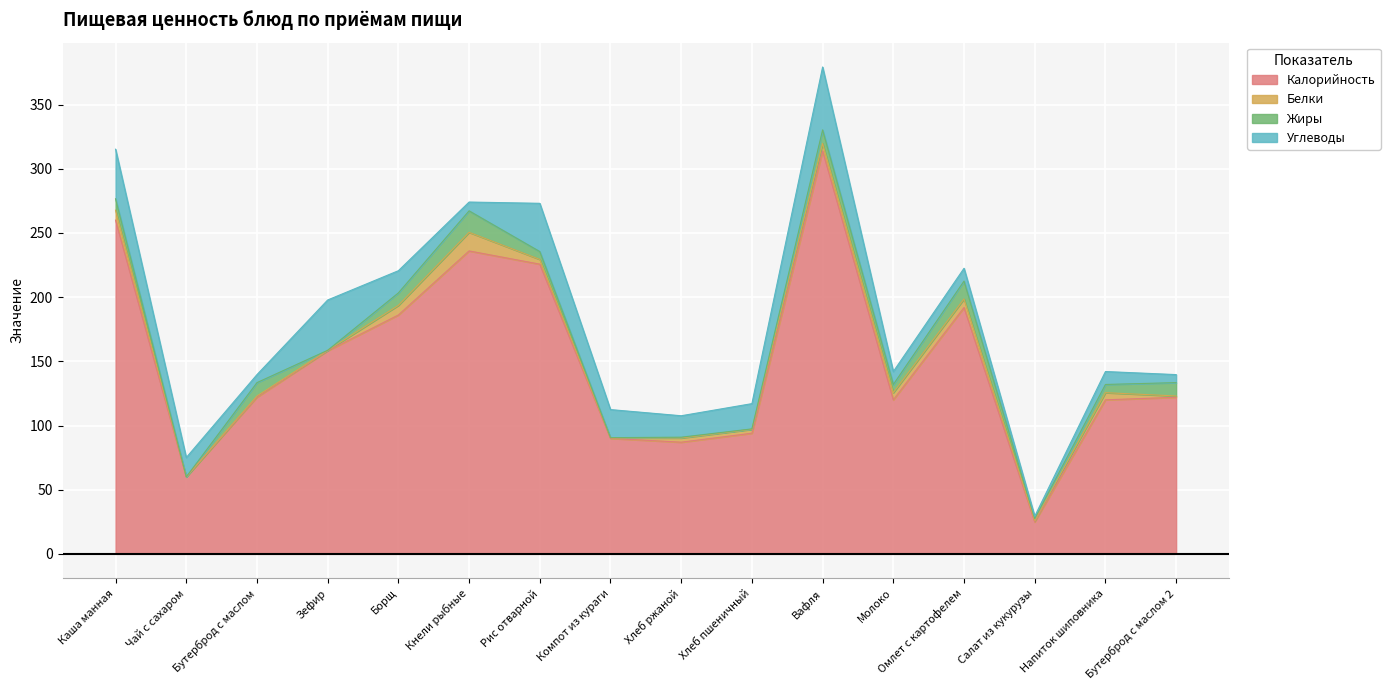

How many interior local valleys does the Углеводы series have?

4